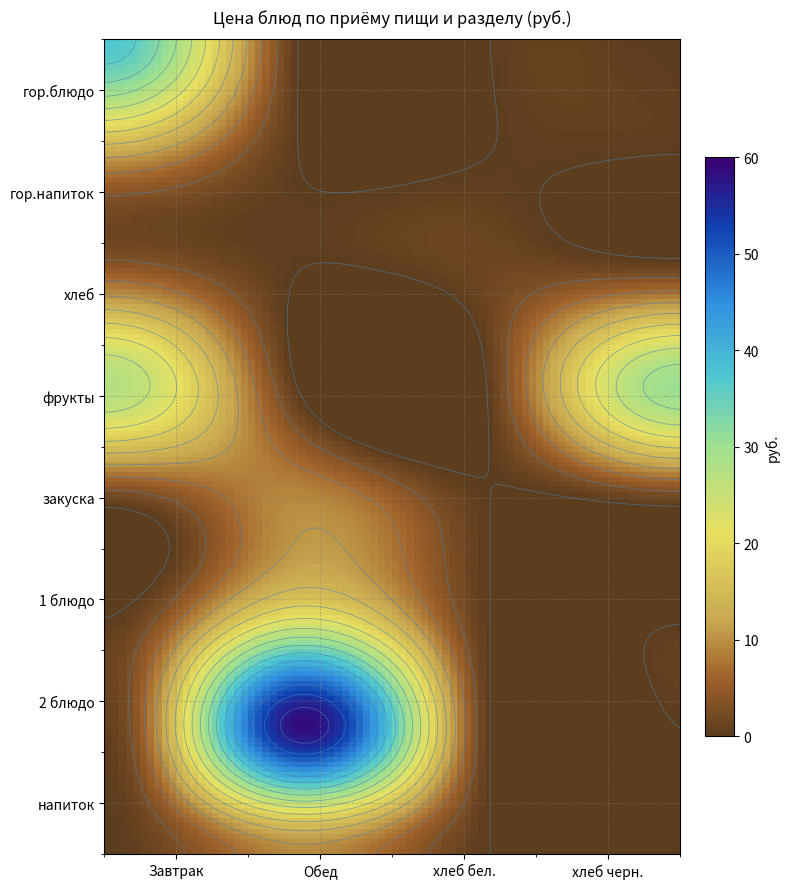

What is the greatest value displayed?

59.0